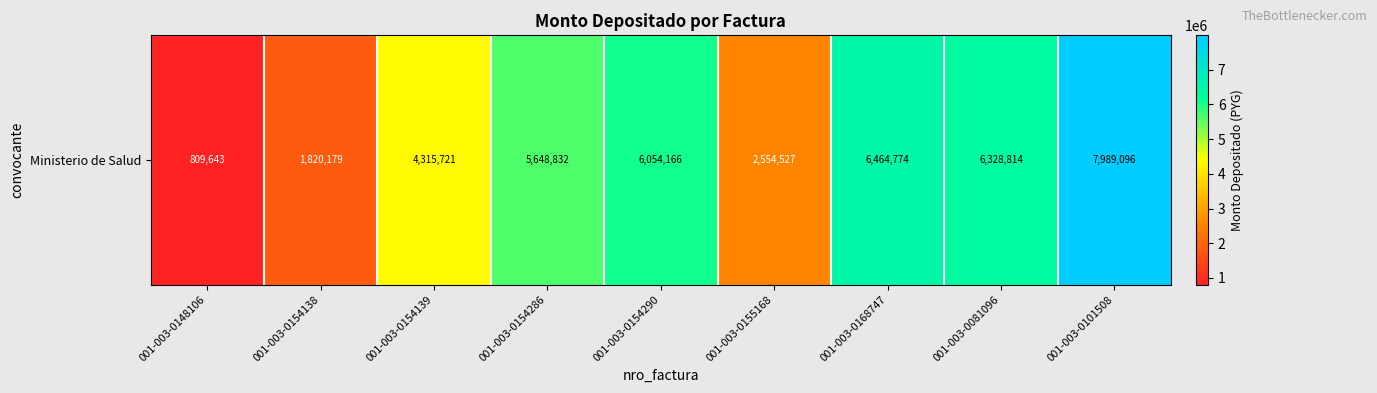

Which label corresponds to the largest value in the chart?

001-003-0101508